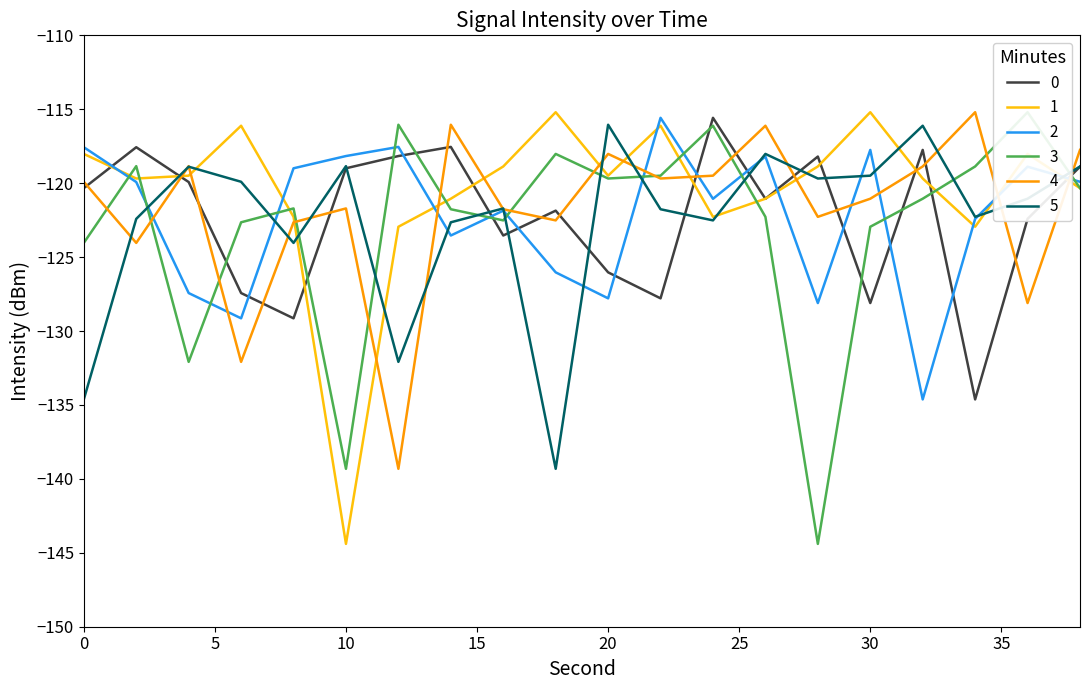

Is it true that min 2 equals -158.0 at 38?

False